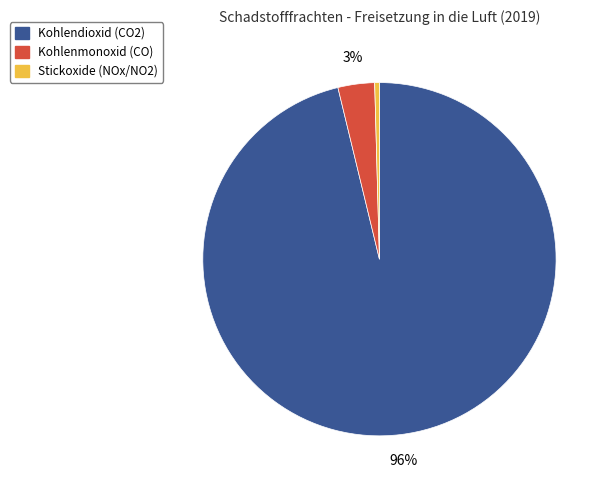

Rank the categories by value from highest to lowest.

Kohlendioxid (CO2), Kohlenmonoxid (CO), Stickoxide (NOx/NO2)